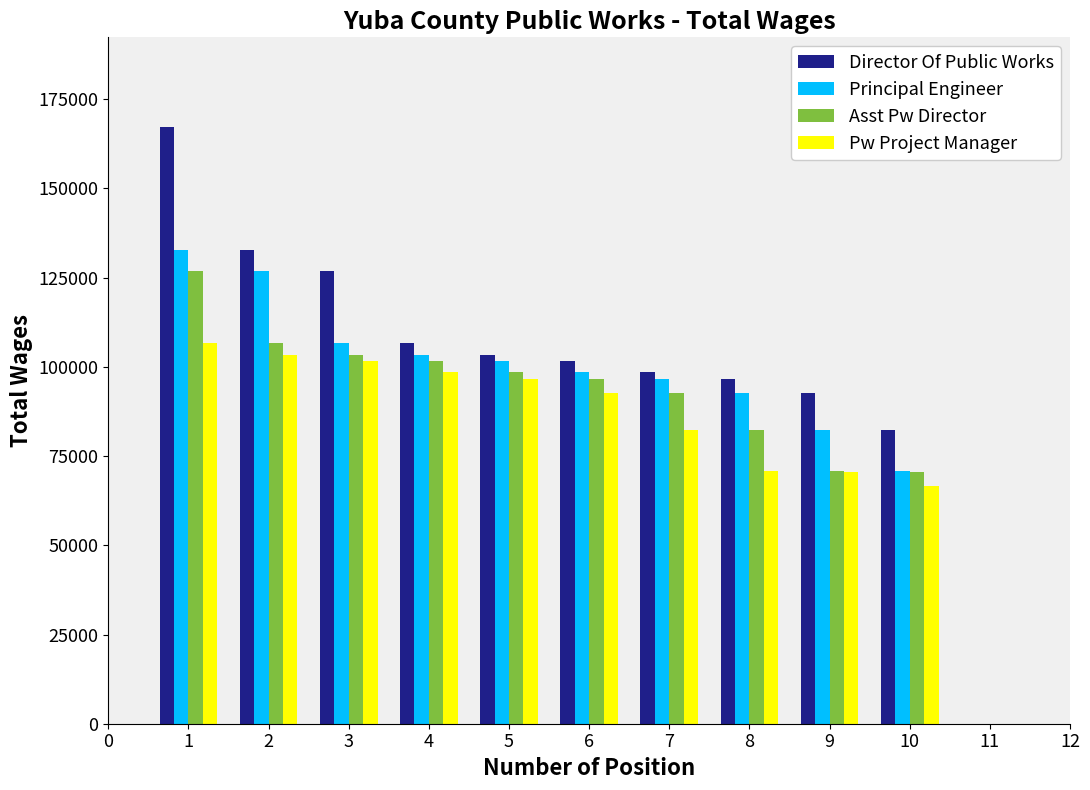

List the labels in order of Principal Engineer value, largest first.

1, 2, 3, 4, 5, 6, 7, 8, 9, 10